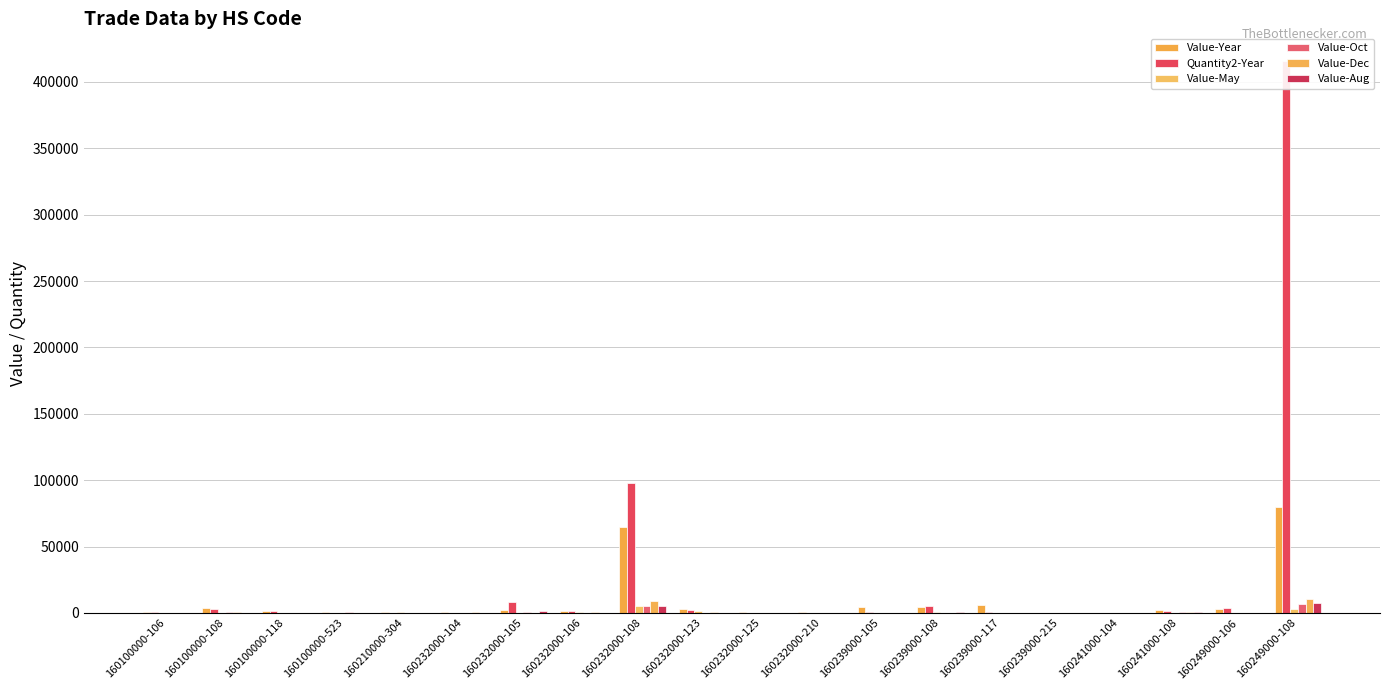

The Value-Year series shows 1529 at 160232000-106. True or false?

True